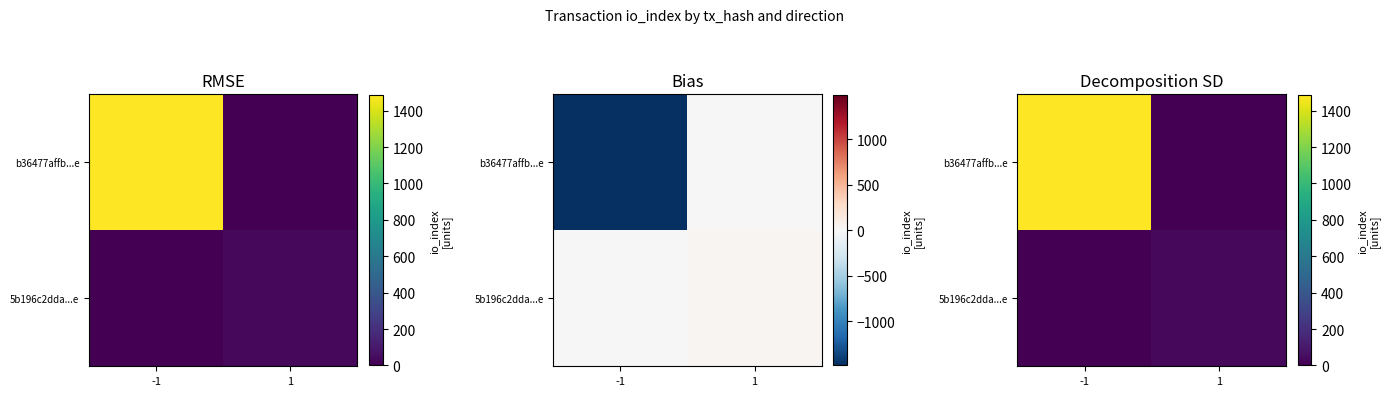

How many 5b196c2dda...e values are between 0 and 30?

2